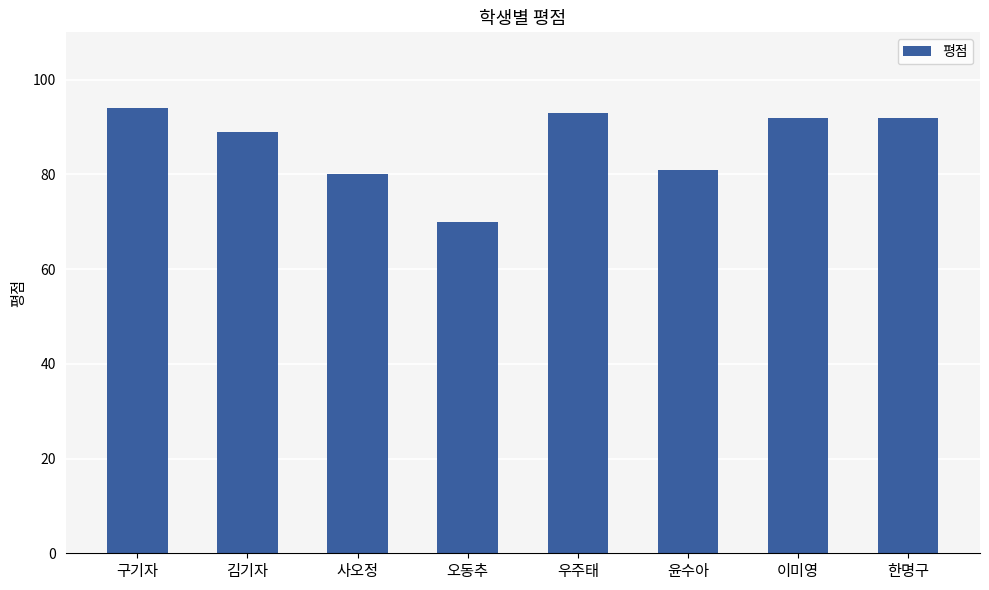

Reading right to left, transcribe all the data shown in this chart.

한명구=92	이미영=92	윤수아=81	우주태=93	오동추=70	사오정=80	김기자=89	구기자=94